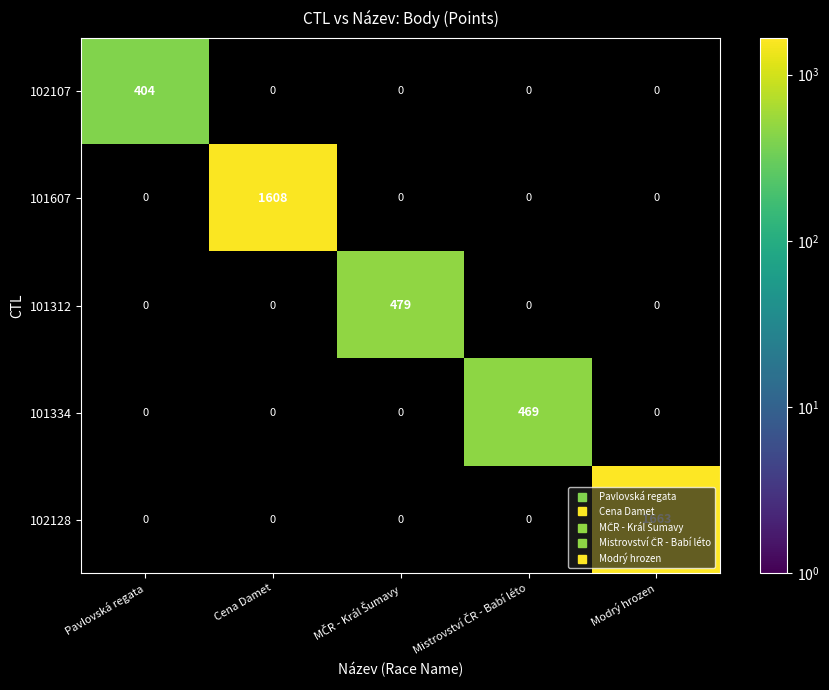

True or false: 102107 has a value of -166 at Modrý hrozen.

False